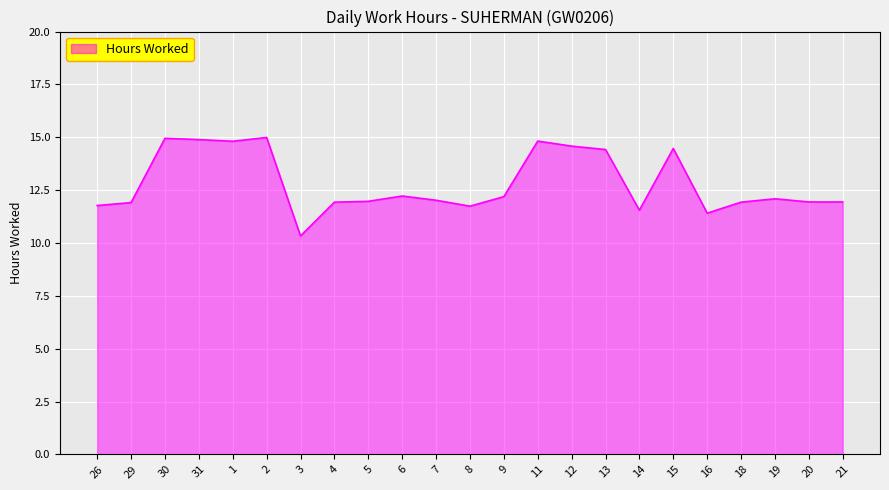

What value does the data have at 6?

12.2